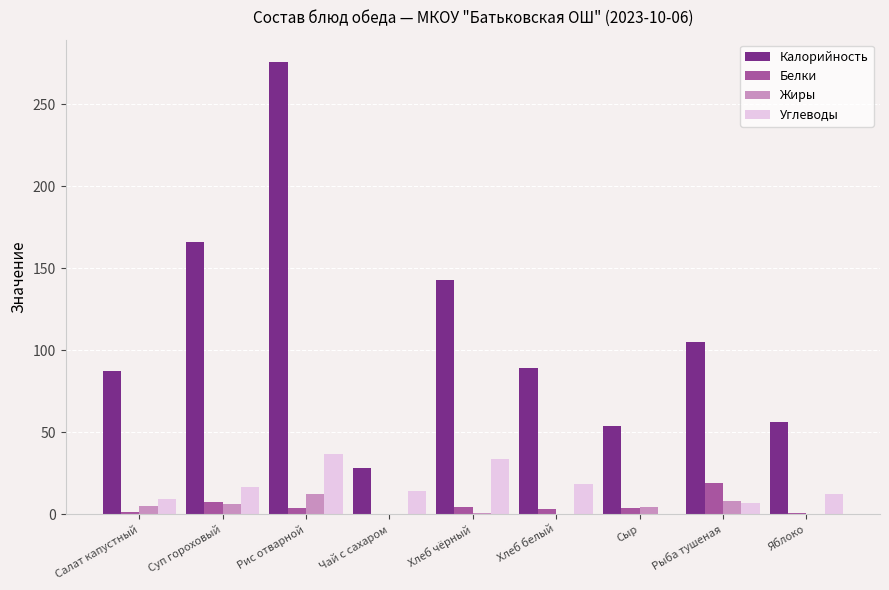

What is the sum of all Белки values?

42.8